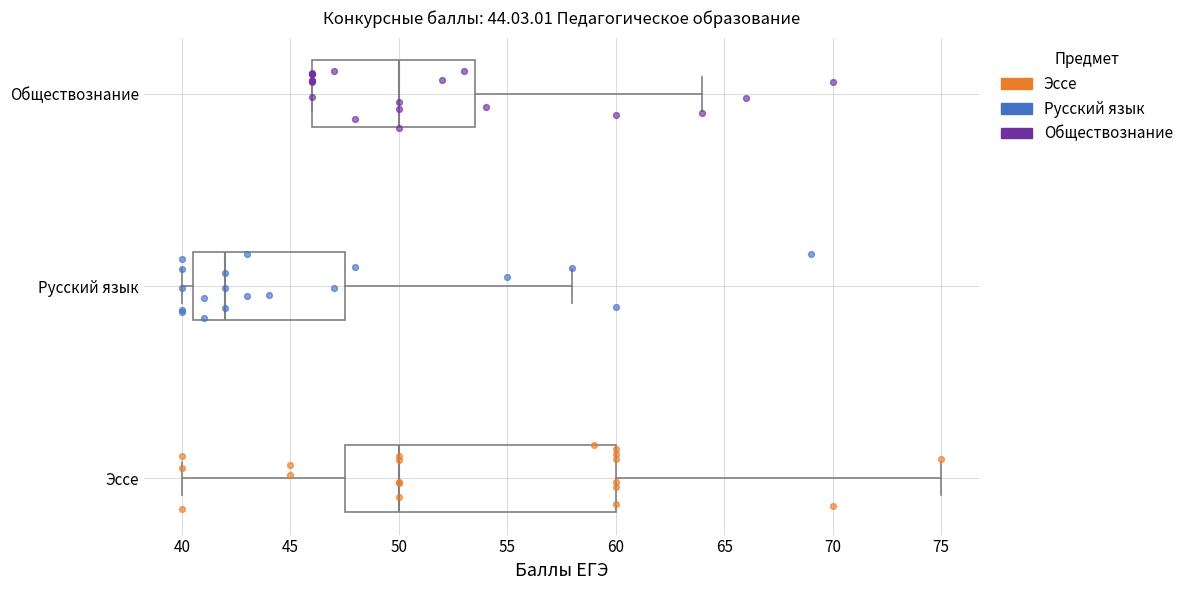

Comparing the boxes themselves (not the whiskers), which one is the widest?

Эссе